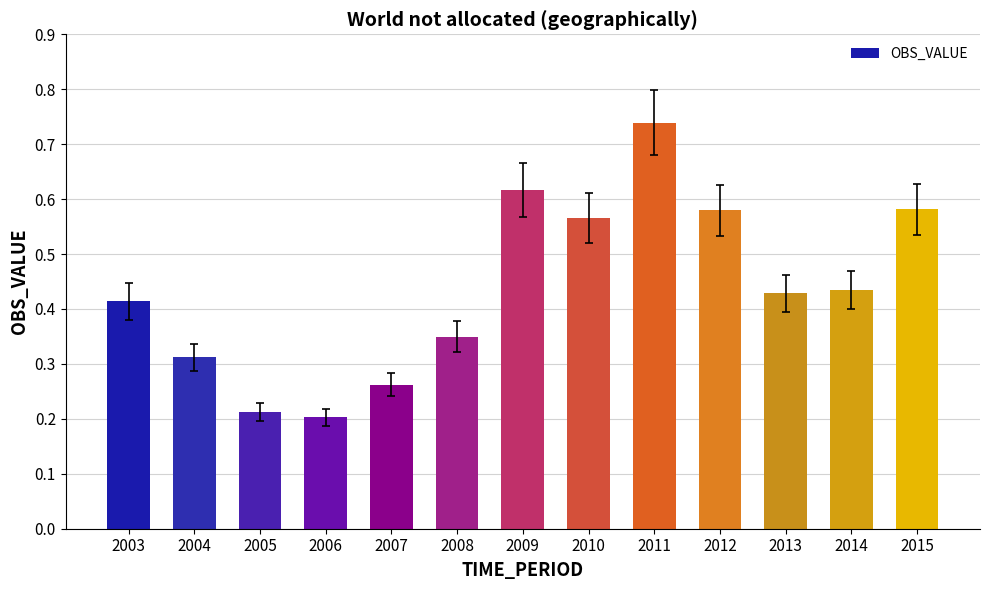

How many values are between 0 and 1?

13